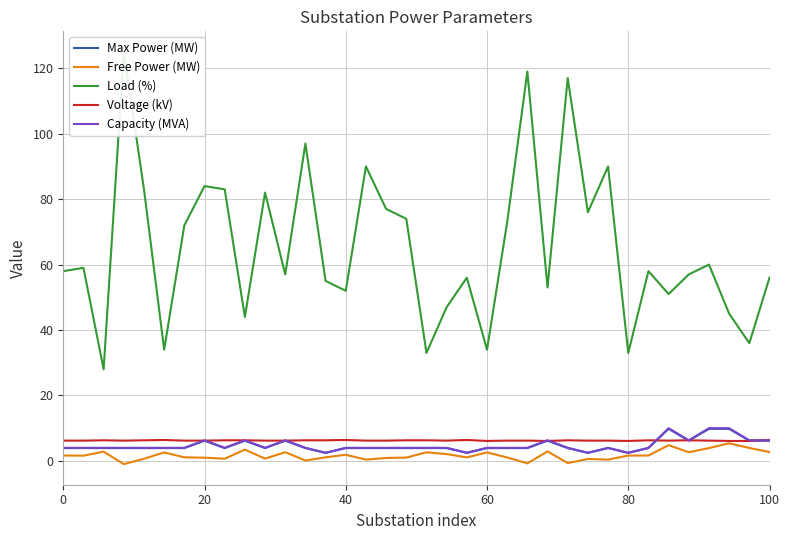

What is the maximum value for Max Power (MW)?

9.8